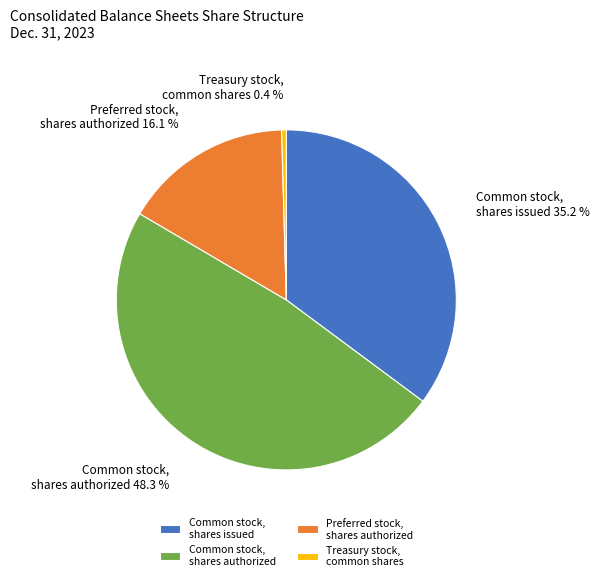

Approximately how many times larger is the value at Preferred stock, shares authorized compared to Common stock, shares authorized?

0.3